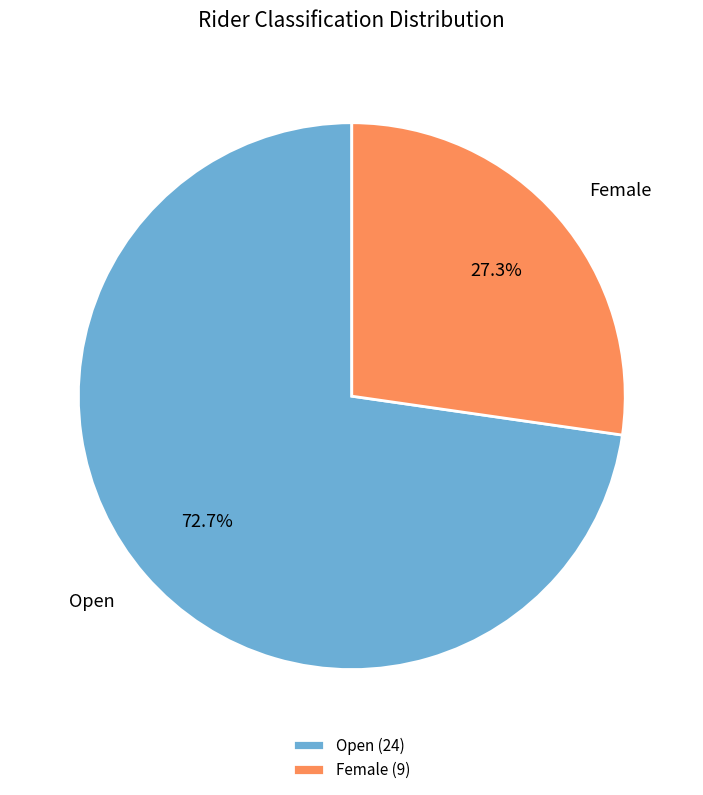

What is the ratio of the value at Open to the value at Female?

2.7